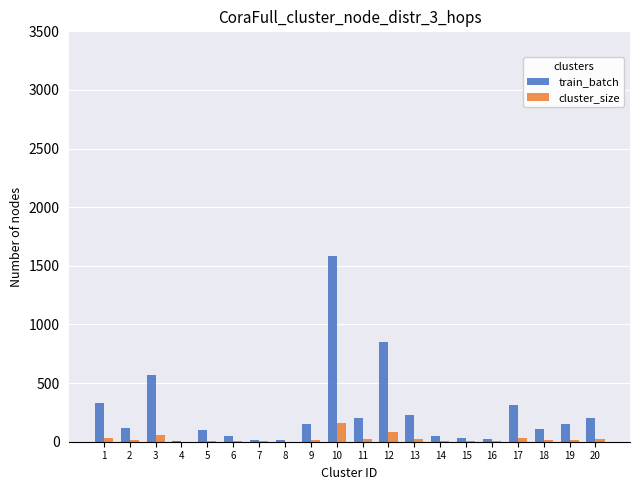

What is the sum of all train_batch values?

5078